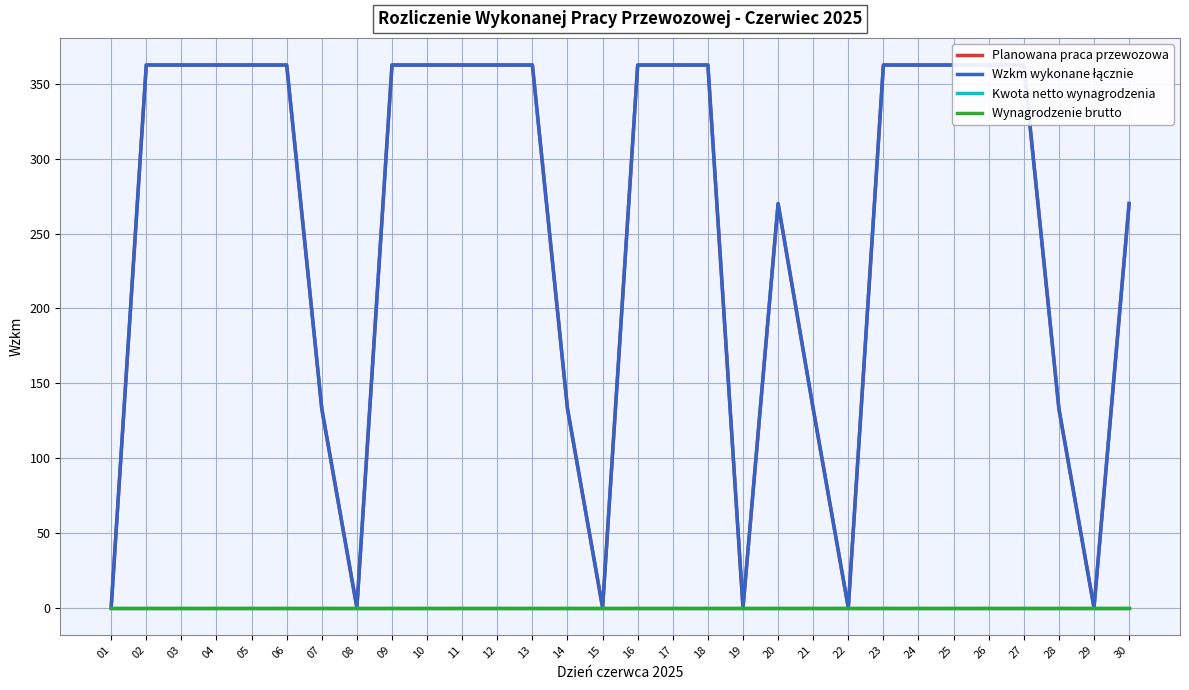

True or false: Wynagrodzenie brutto and Kwota netto wynagrodzenia intersect in this chart.

False